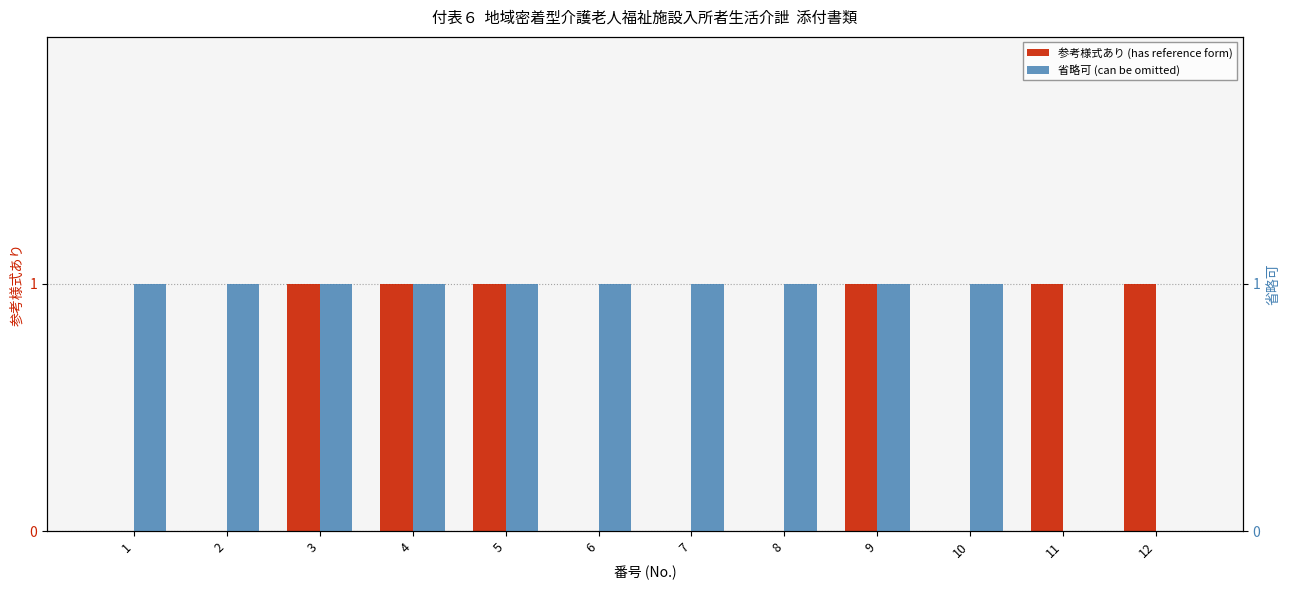

List the labels in order of 参考様式あり (has reference form) value, largest first.

3, 4, 5, 9, 11, 12, 1, 2, 6, 7, 8, 10